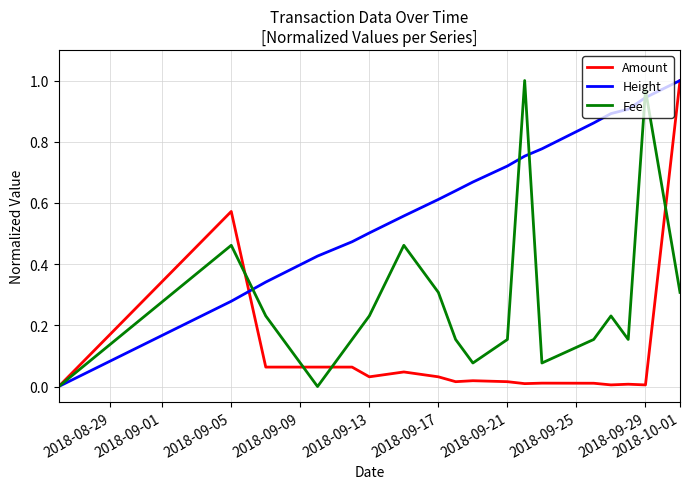

Rank the series by their average value, from highest to lowest.

Height, Fee, Amount